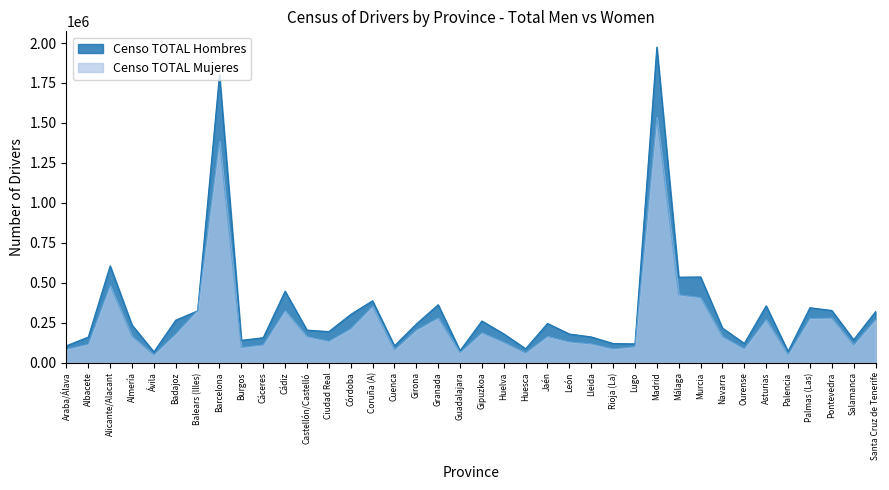

The value of Censo TOTAL Hombres at Cuenca is 30160. True or false?

False